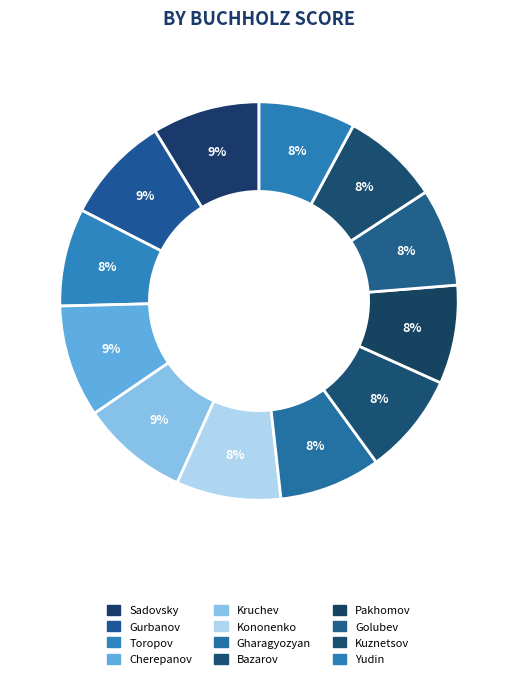

Is it true that Toropov is 8% of the pie?

True